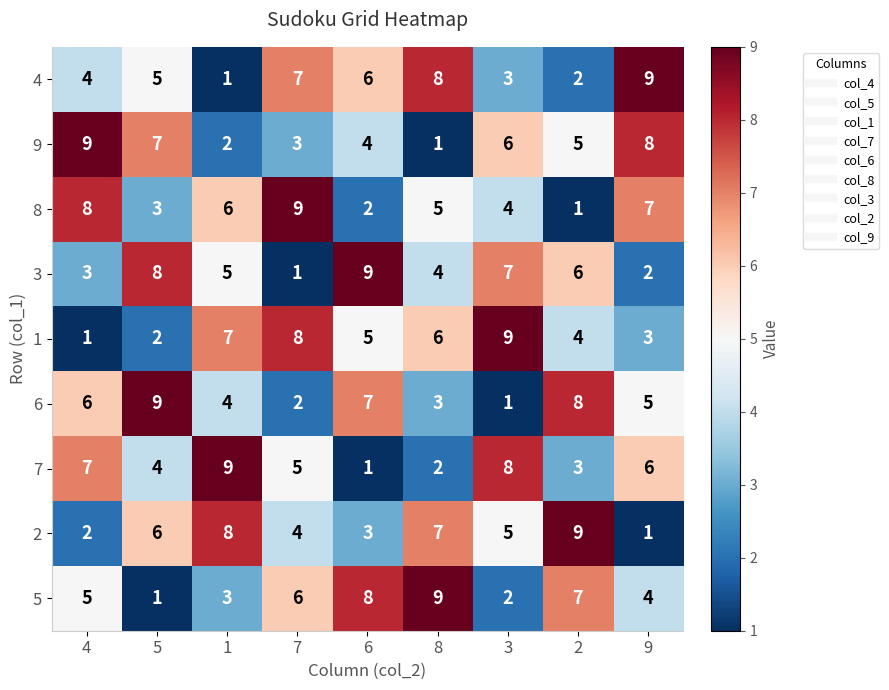

The 1 series shows 8 at 7. True or false?

True